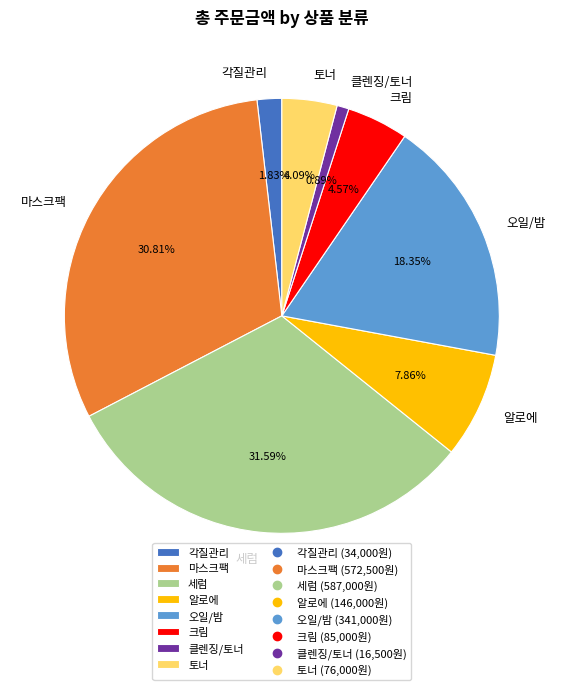

Is it true that 토너 is 4% of the pie?

True